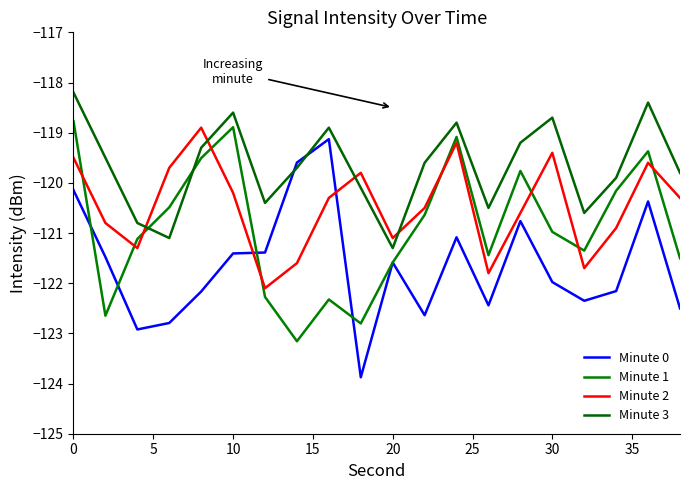

Rank the series by their maximum value, from highest to lowest.

Minute 3, Minute 1, Minute 2, Minute 0